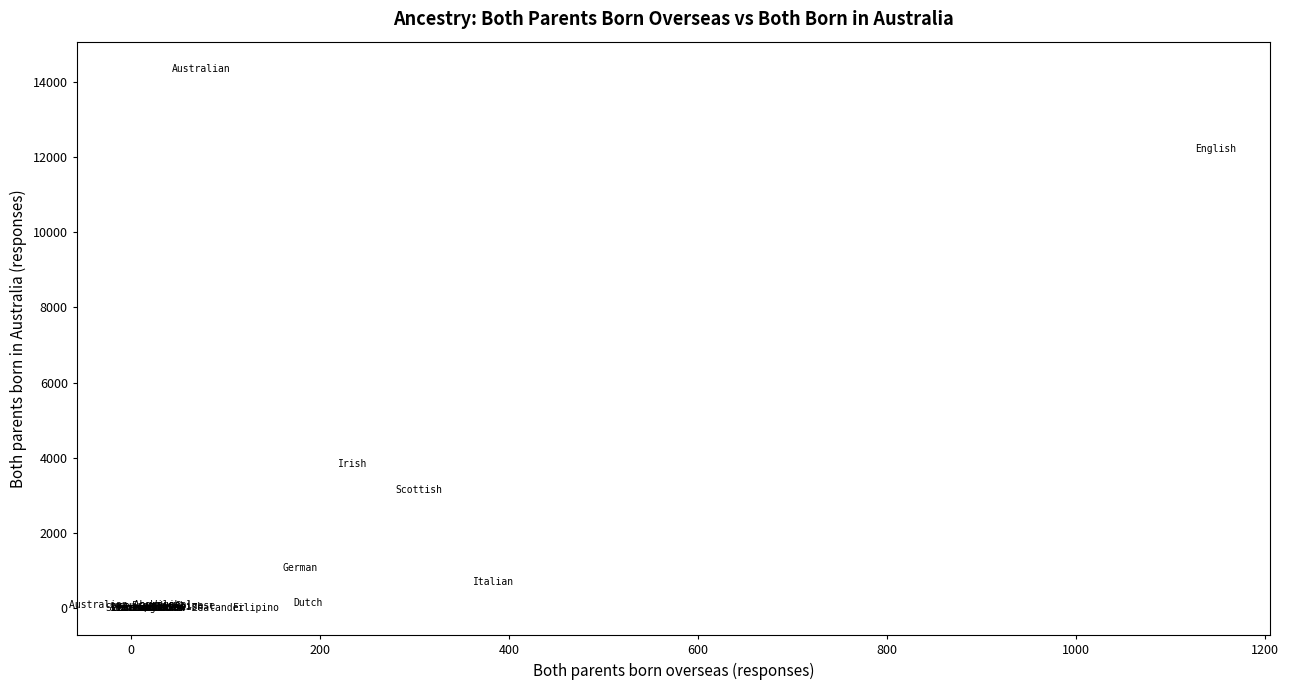

What Y value in the scatter plot is closest to 7172?

3829